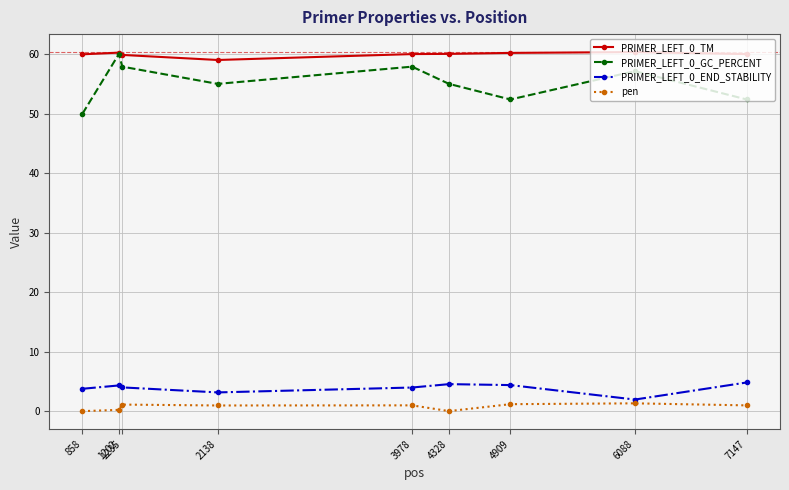

What is the value of the PRIMER_LEFT_0_GC_PERCENT point at the 1st from the left?

50.0